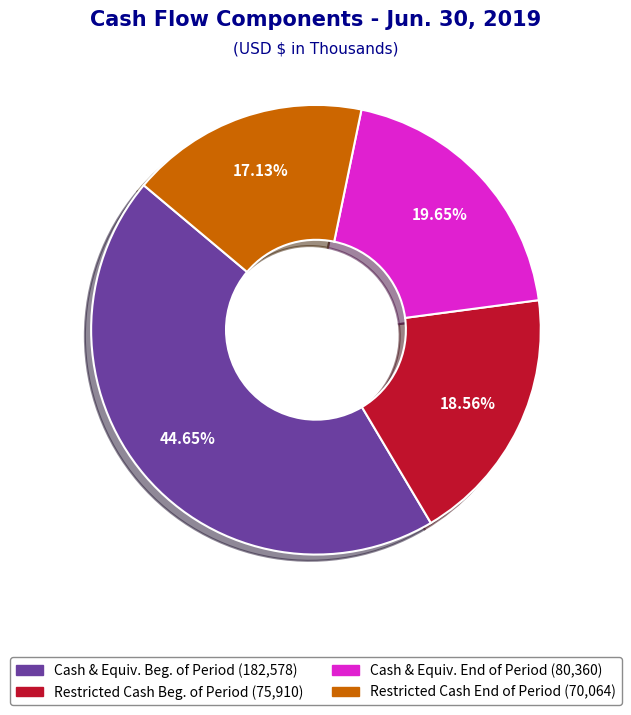

Is there any slice that represents more than half of the pie?

No